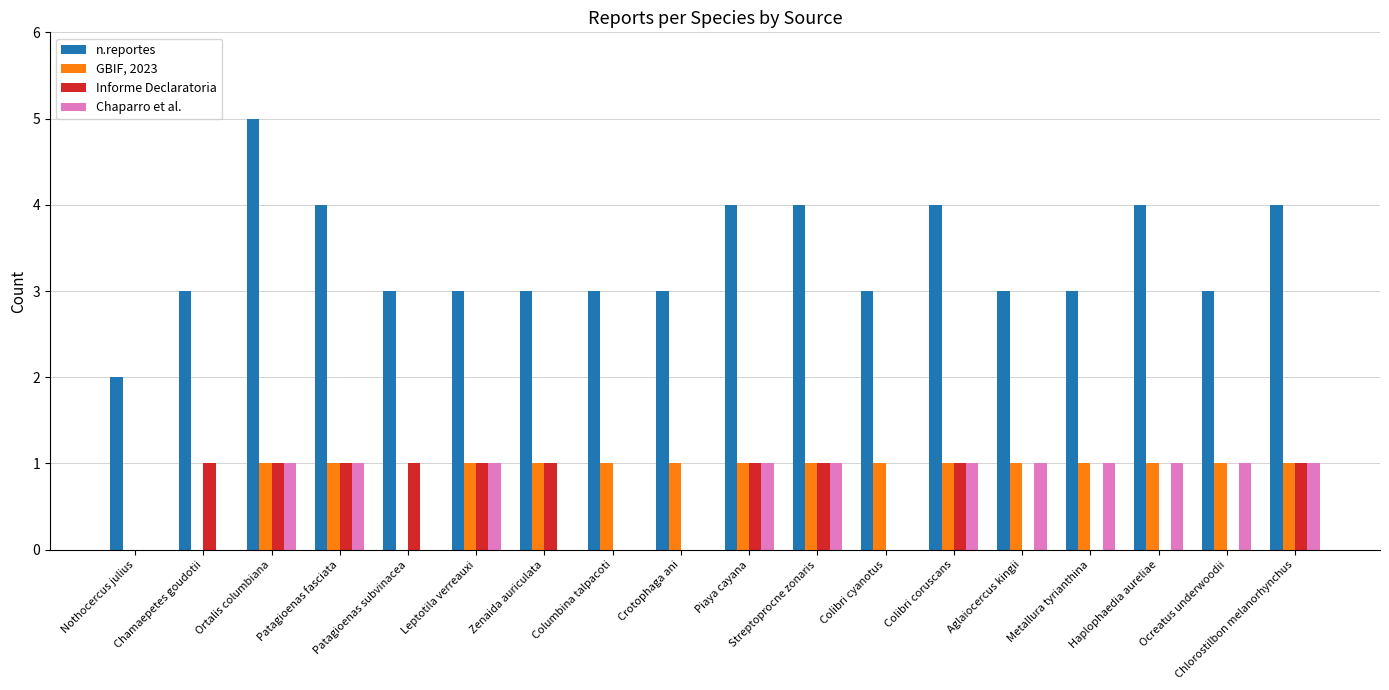

The n.reportes series shows 2 at Zenaida auriculata. True or false?

False